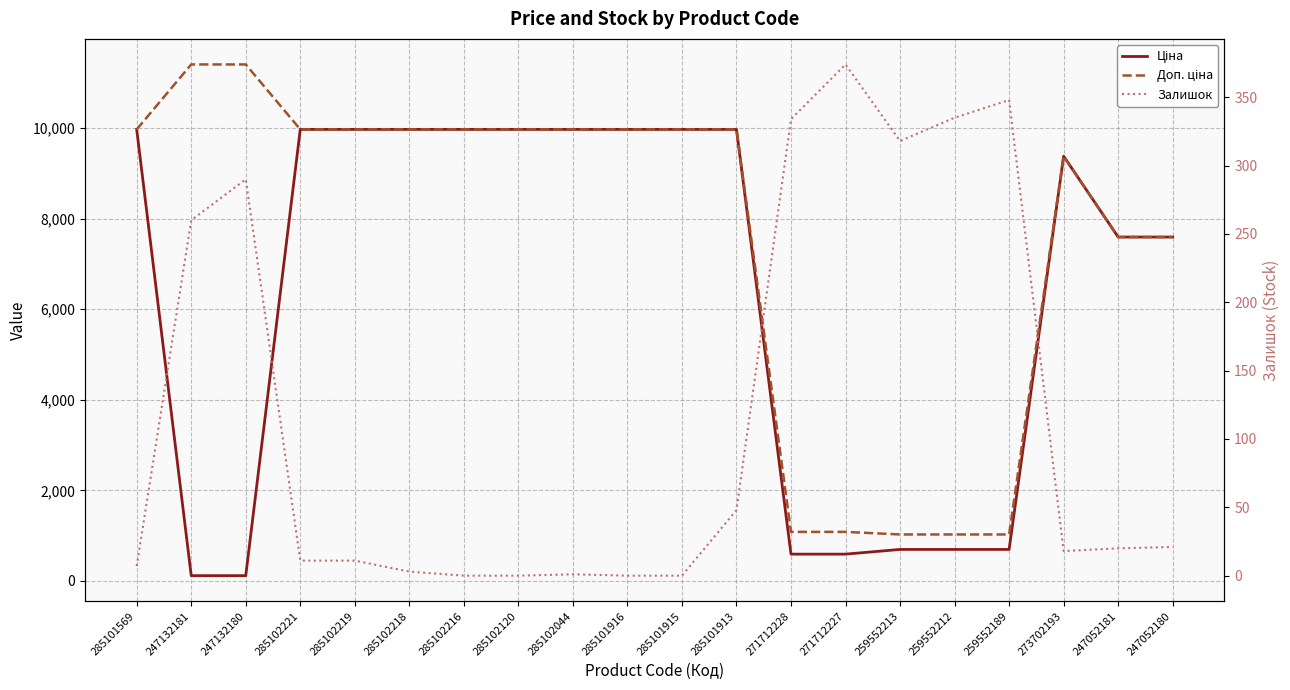

What is the label of the 13th point from the right?

285102120